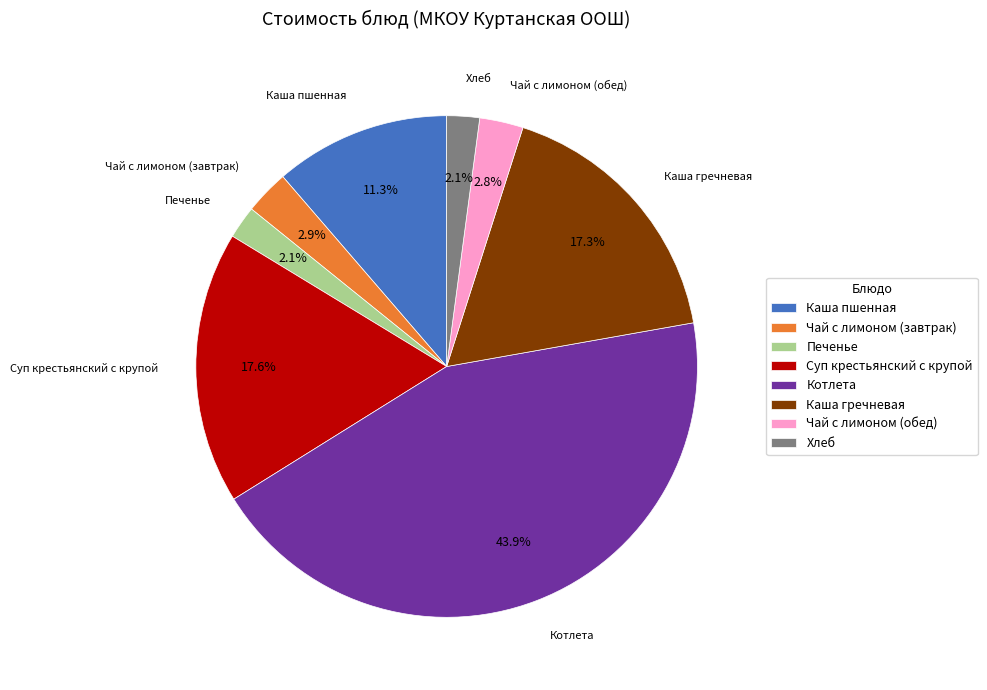

Between Чай с лимоном (завтрак) and Каша гречневая, which is larger?

Каша гречневая